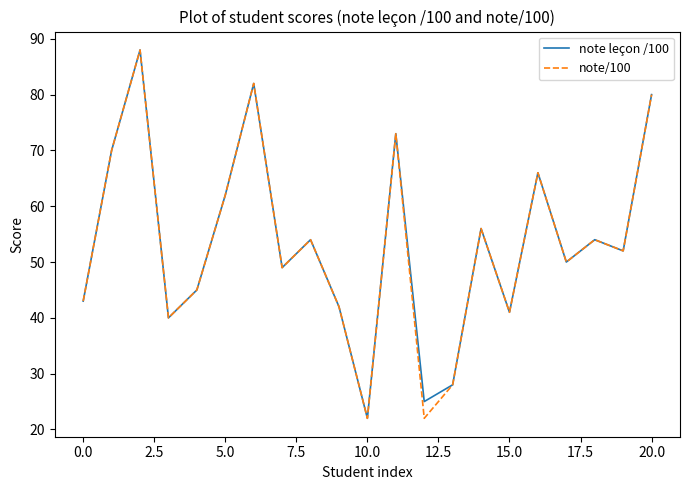

What is the maximum value shown in the chart?

88